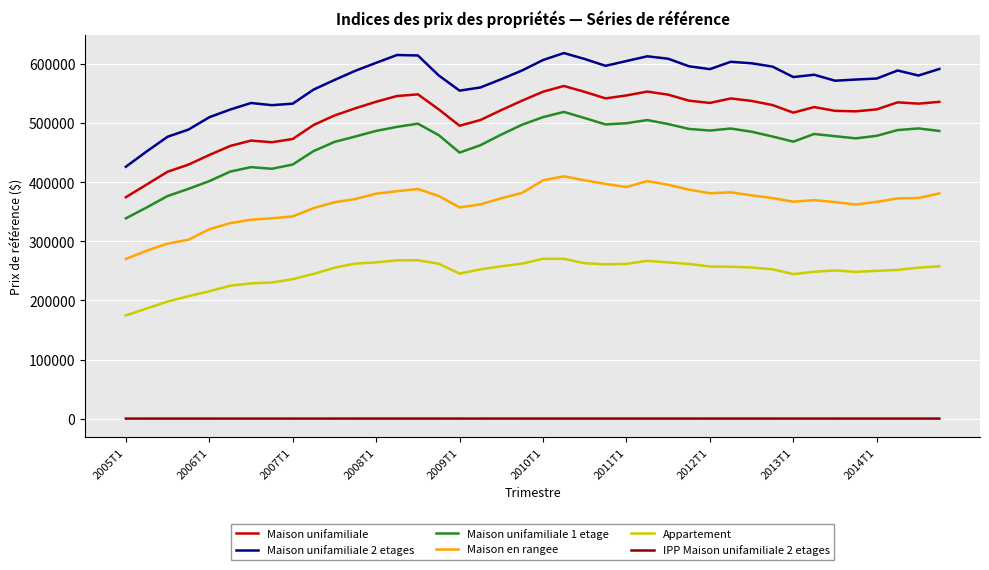

Which series has the largest range (max minus min)?

Maison unifamiliale 2 etages